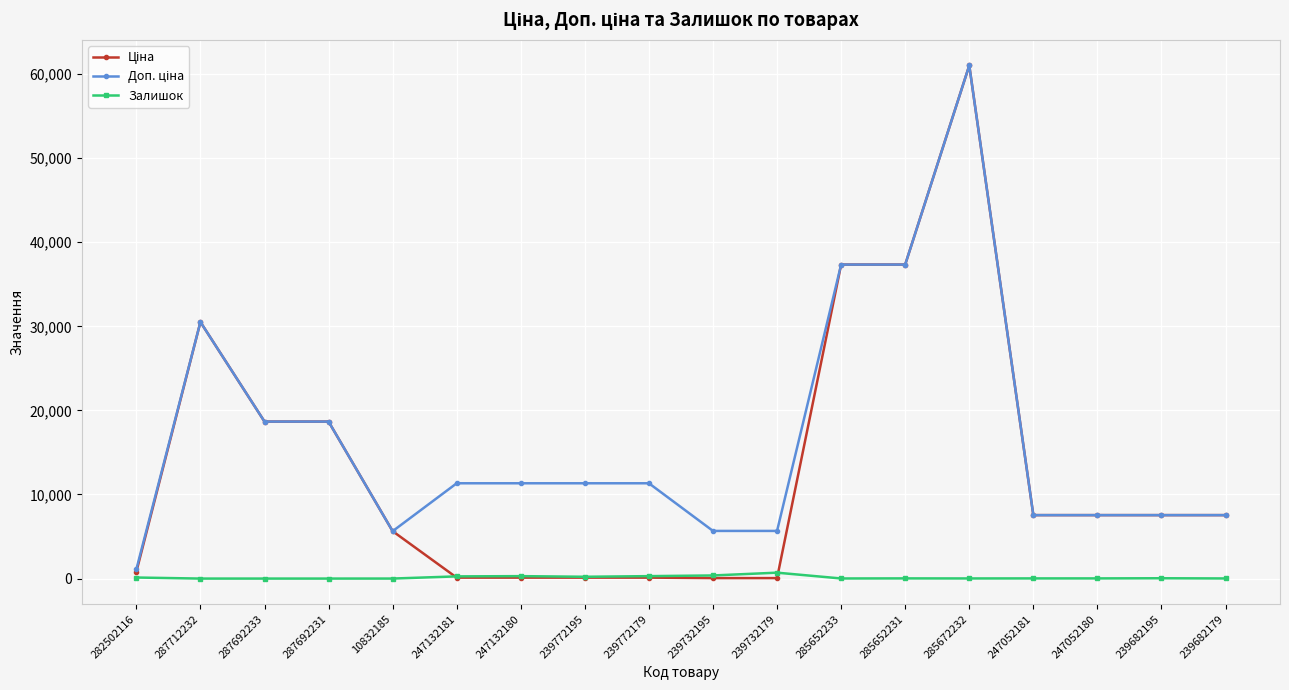

At how many categories does at least one series exceed 42515?

1